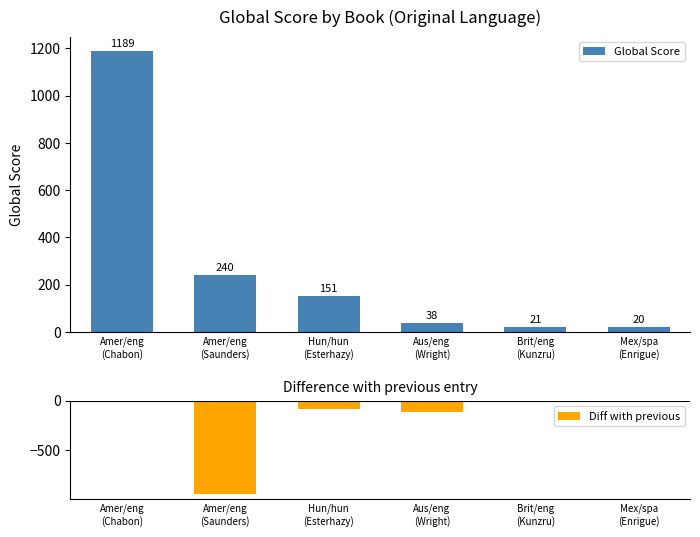

Which category has the highest value in the Diff with previous series?

Amer/eng
(Chabon)